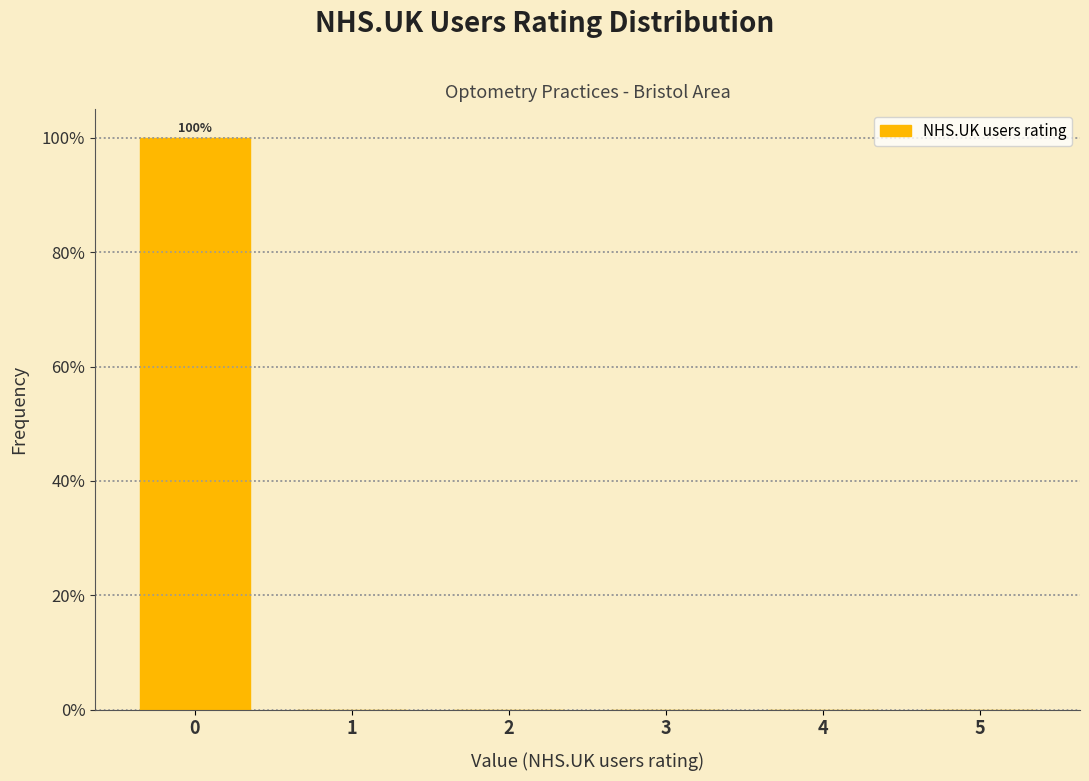

Which range on the x-axis has the tallest bar?

-0.5 to 0.5